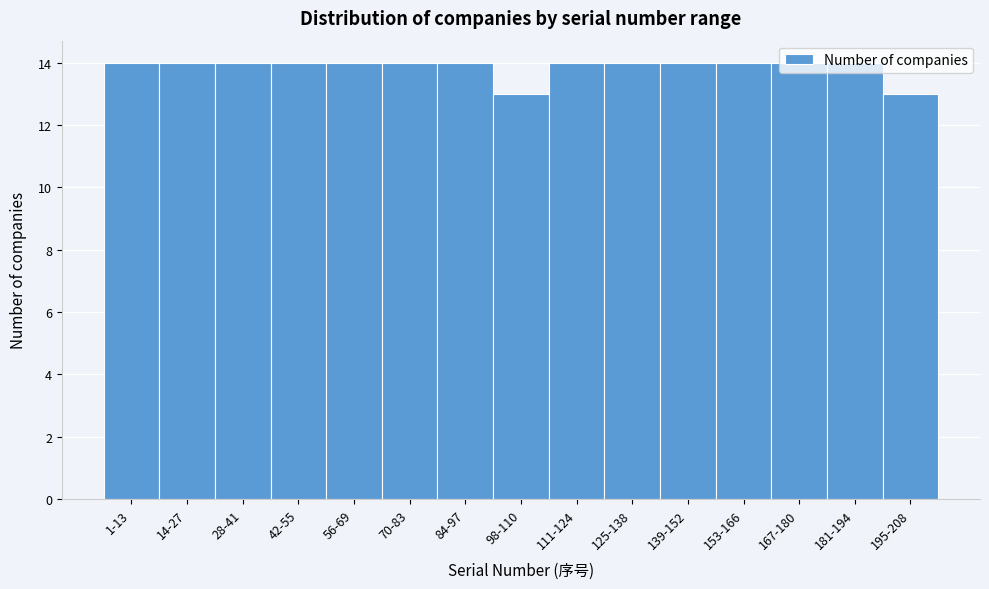

Between 195-208 and 111-124, which is larger?

111-124